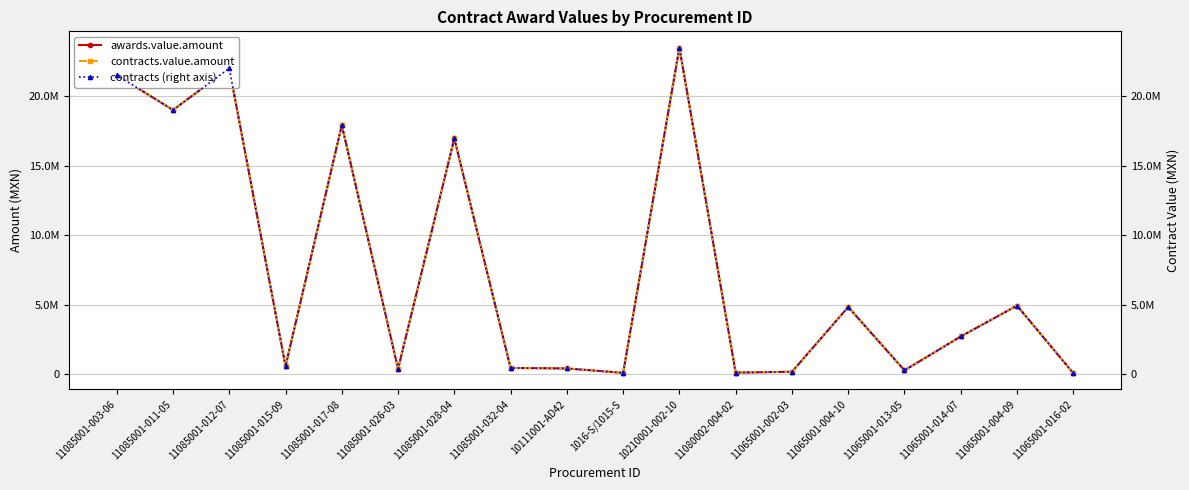

Rank the series by their maximum value, from highest to lowest.

awards.value.amount, contracts.value.amount, contracts (right axis)